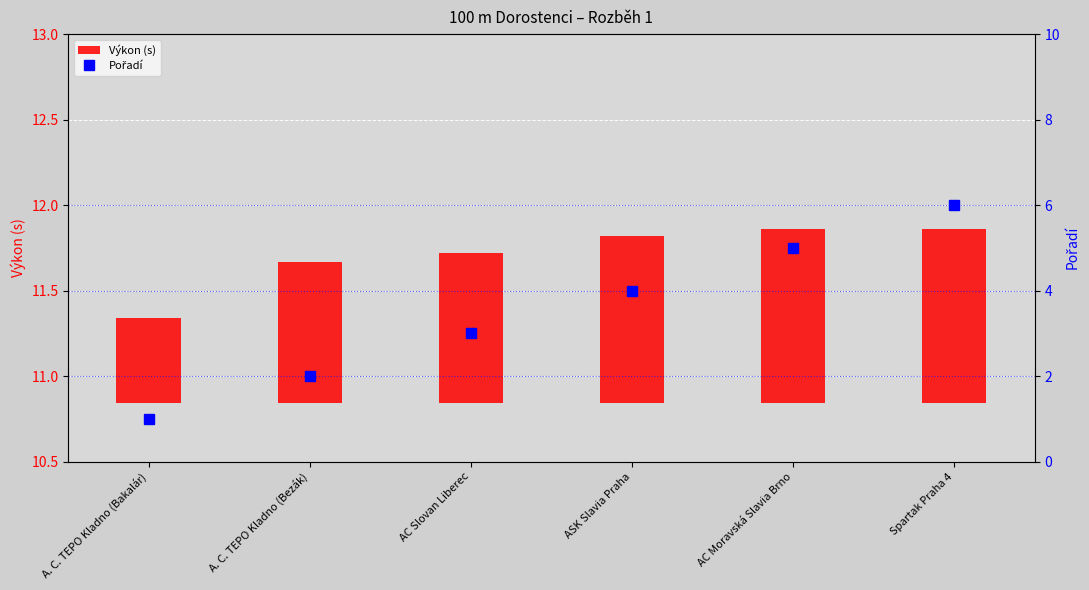

Are the bars grouped side by side (vs. stacked)?

Yes